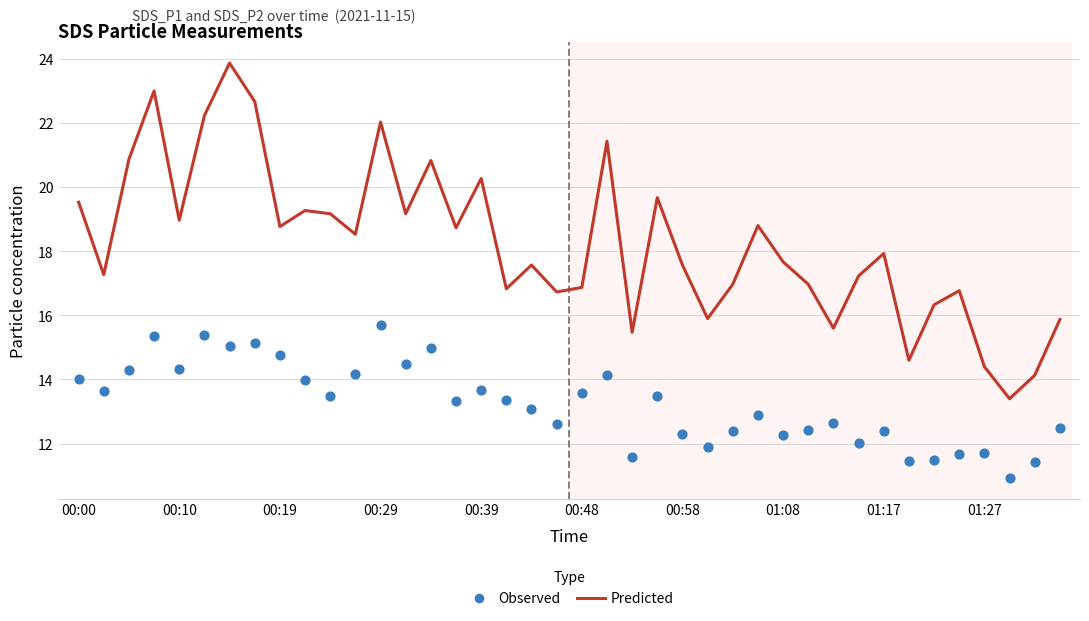

What are all the series names shown in the legend?

Predicted, Observed